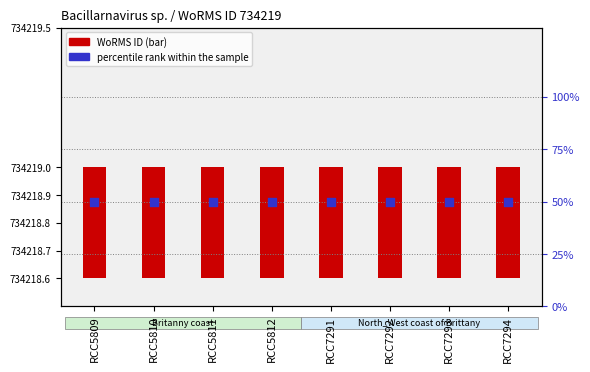

At which category is the sum across all series the highest?

RCC5809